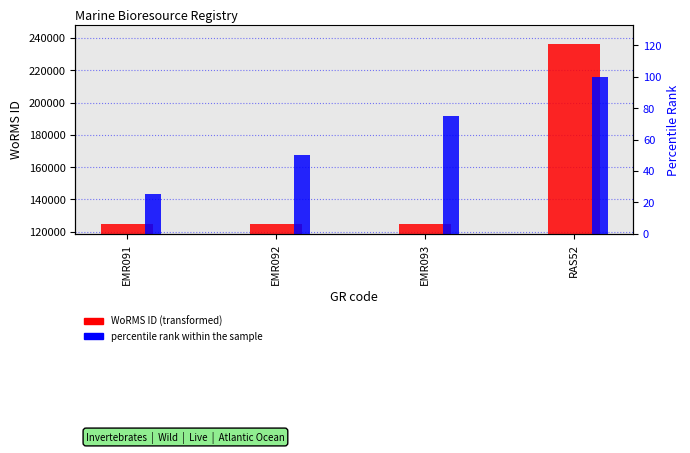

Which category has the highest value in the percentile rank within the sample series?

RAS52